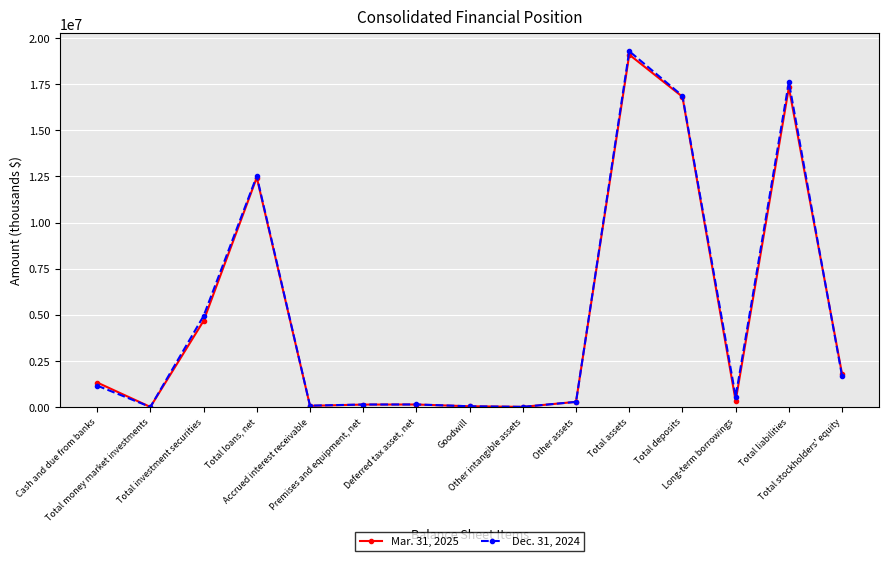

How many distinct data groups are displayed?

2